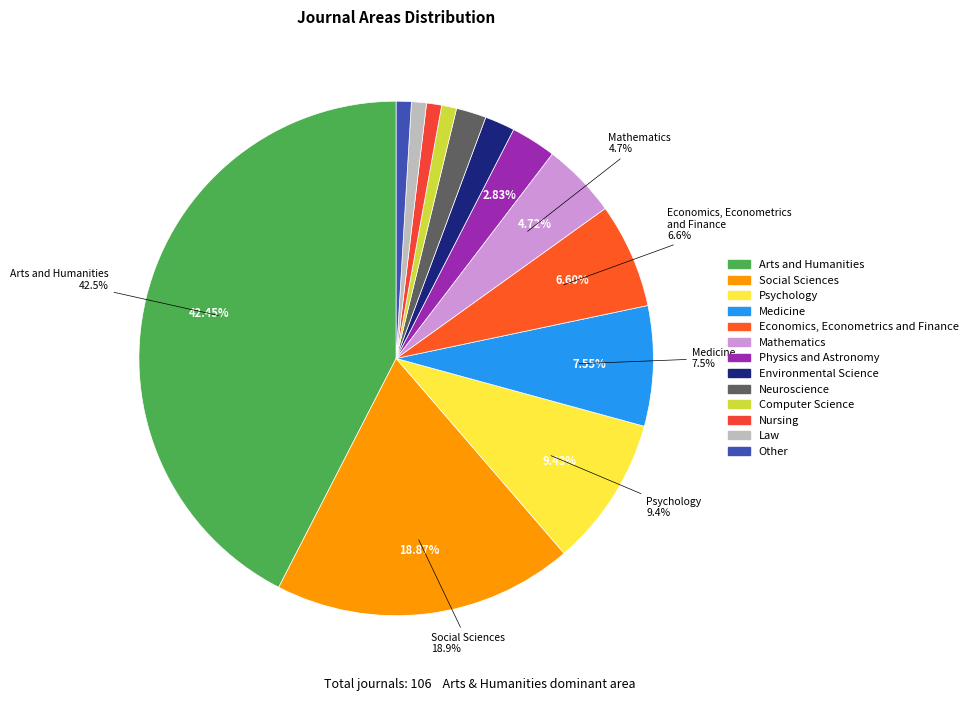

The Medicine slice represents 1% of the pie. True or false?

False